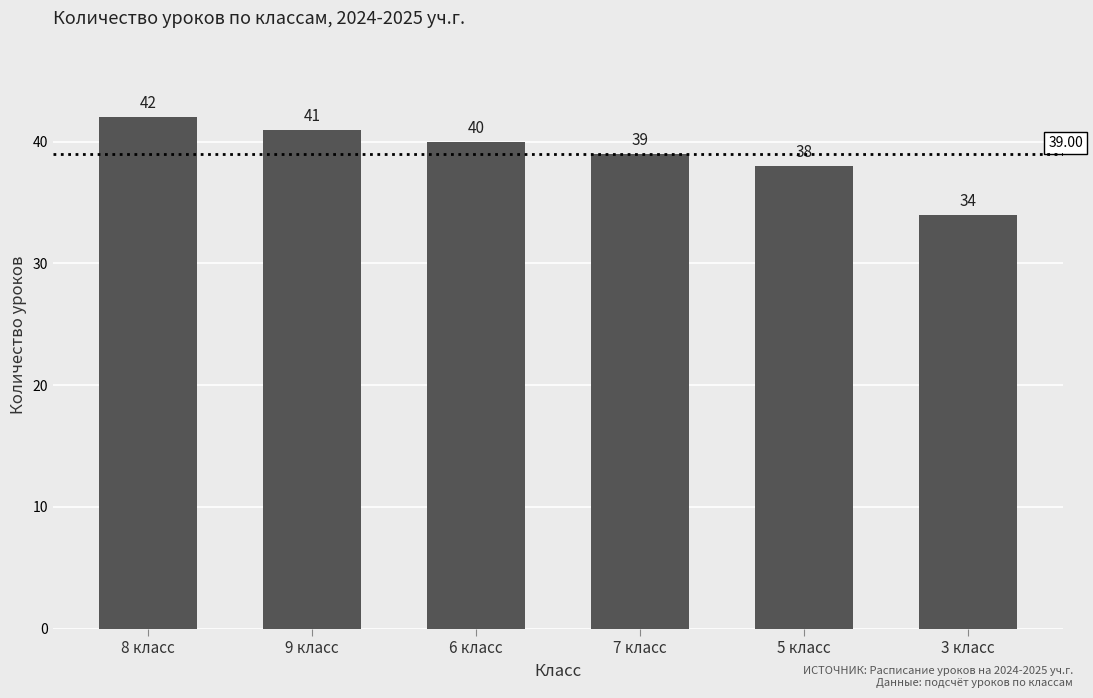

What is the sum of the values at 3 класс and 8 класс?

76